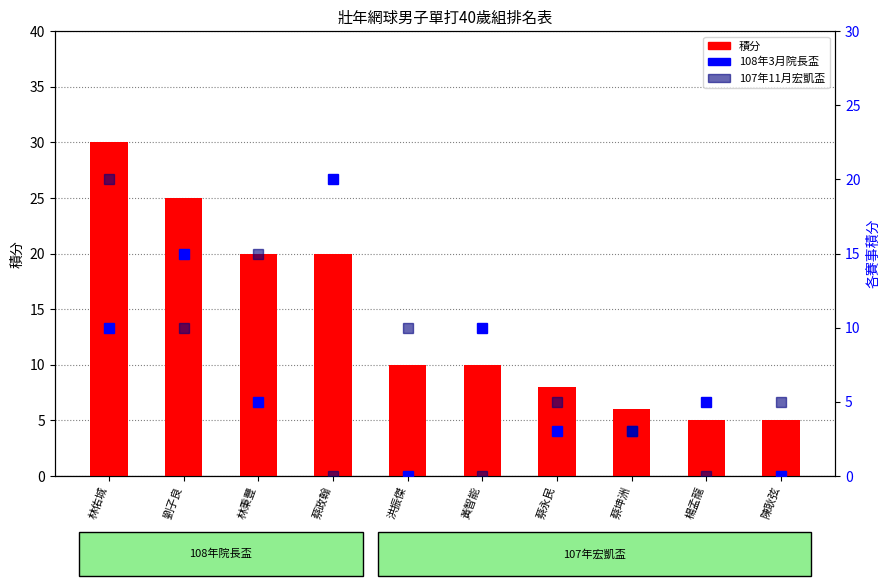

Is it true that 積分 equals 16 at 黃智能?

False